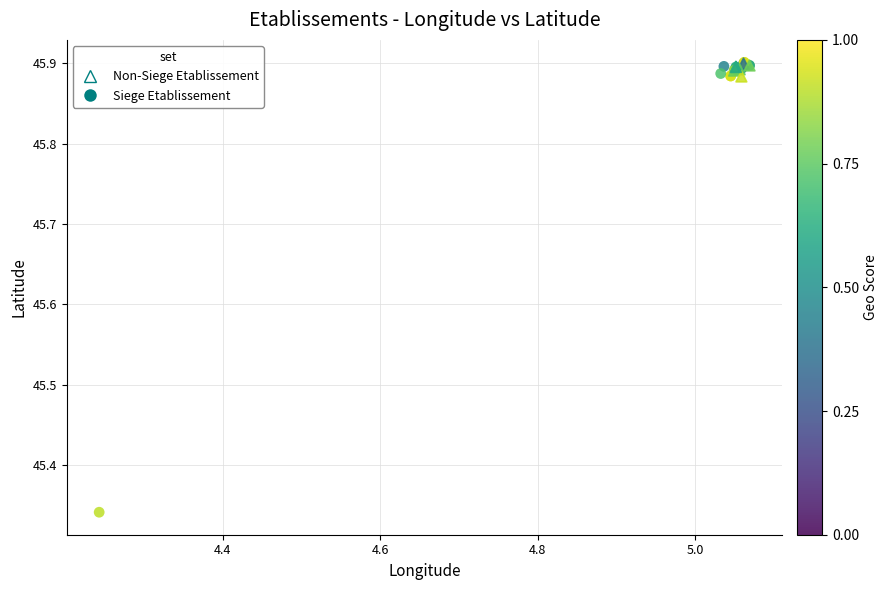

Which series reaches the minimum Y coordinate?

Siege Etablissement